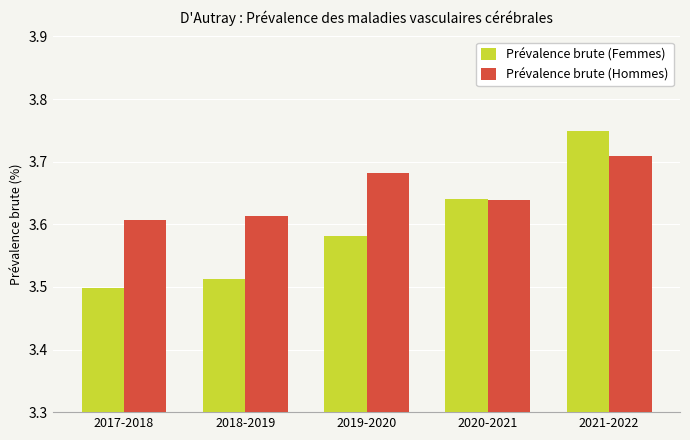

At which category is the sum across all series the highest?

2021-2022